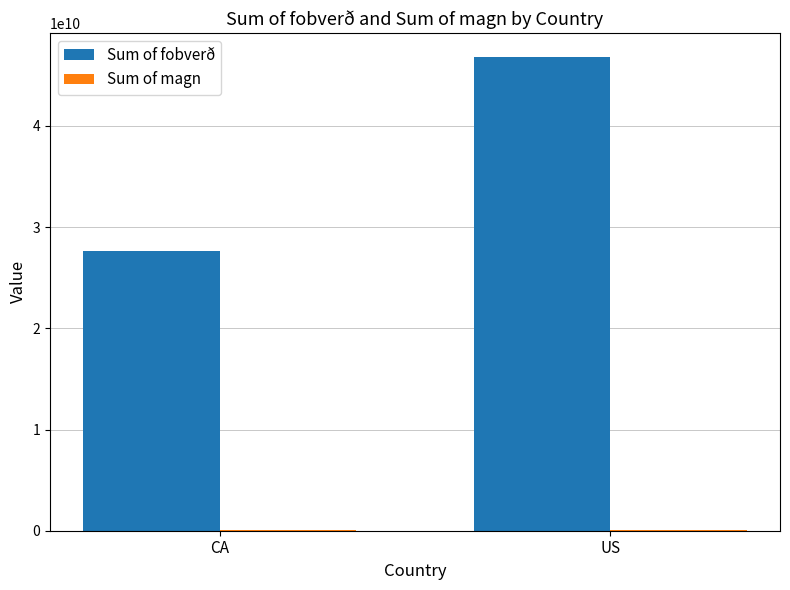

How many groups of bars are there?

2